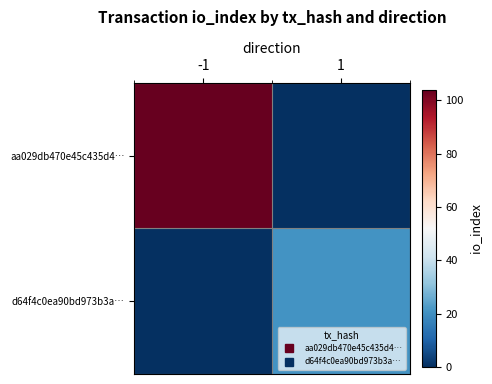

How many series are shown in this chart?

2